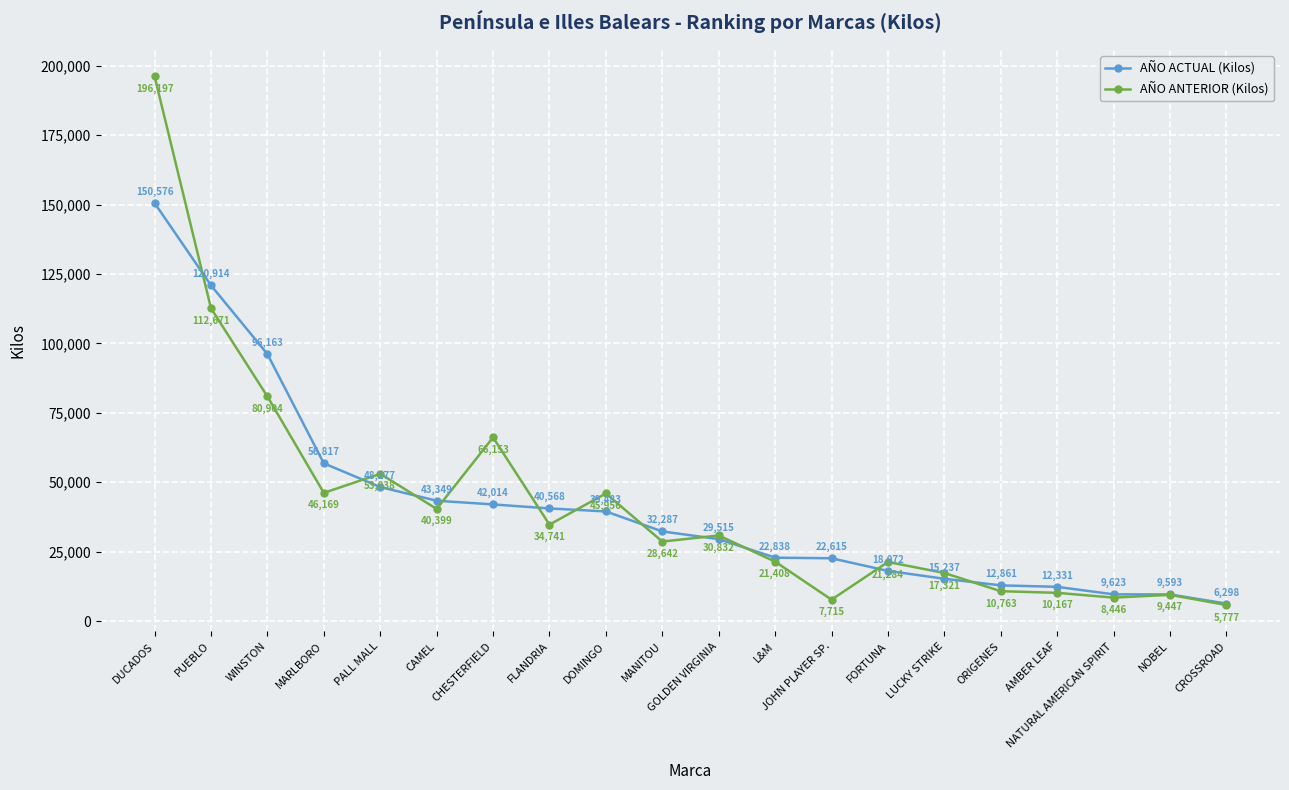

Reading right to left, transcribe all the data shown in this chart.

AÑO ACTUAL (Kilos): 6298	9593	9623	12331	12861	15237	18072	22615	22838	29515	32287	39483	40568	42014	43349	48277	56817	96163	120914	150576
AÑO ANTERIOR (Kilos): 5777	9447	8446	10167	10763	17321	21284	7715	21408	30832	28642	45956	34741	66153	40399	53038	46169	80904	112671	196197